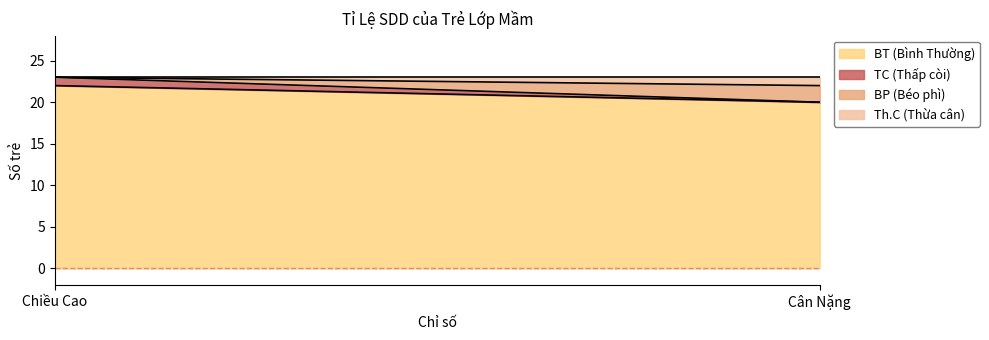

What is the sum of the TC (Thấp còi) values at Cân Nặng and Chiều Cao?

1